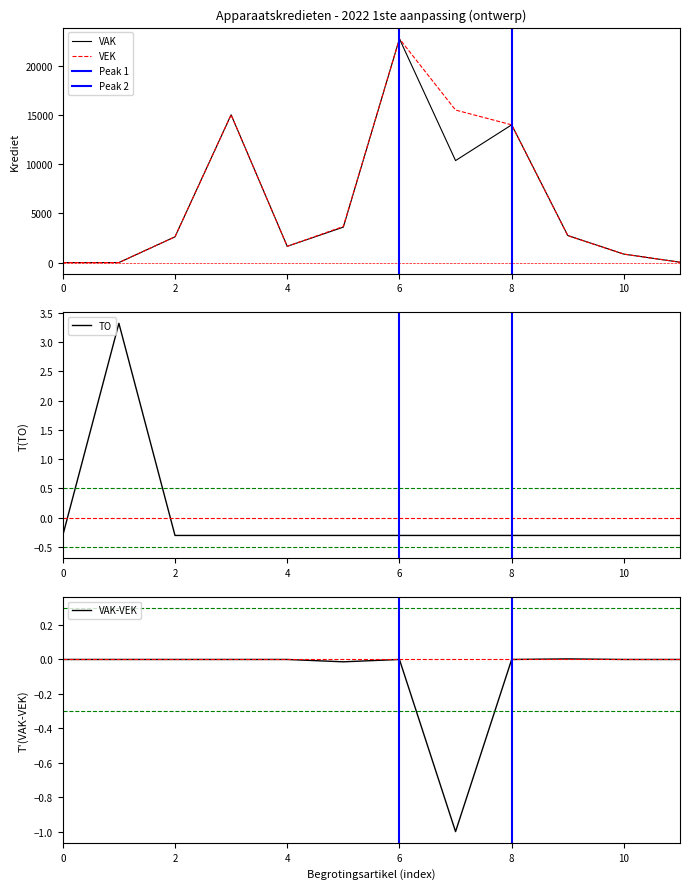

Is it true that VEK equals 14290.4 at 0?

False